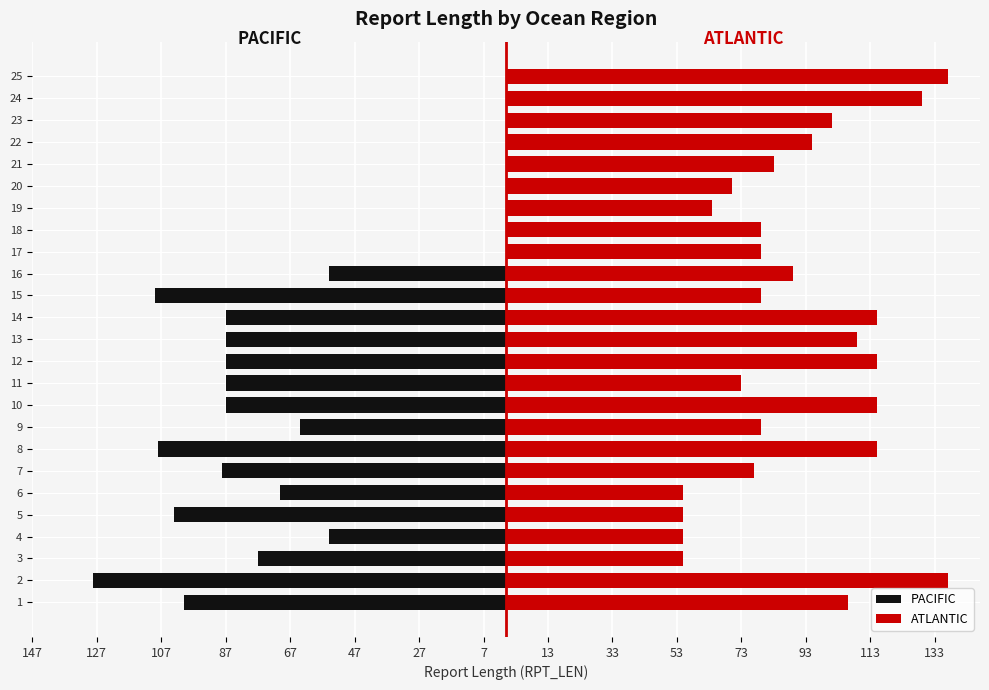

Are the bars horizontal?

Yes